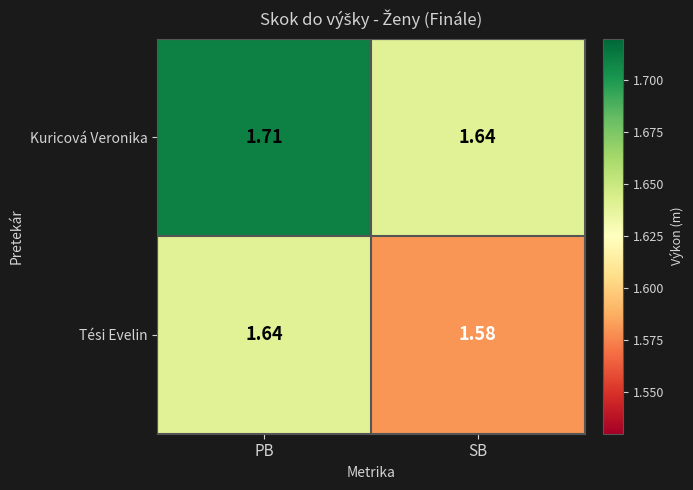

At which label is Tési Evelin closest to 1?

SB